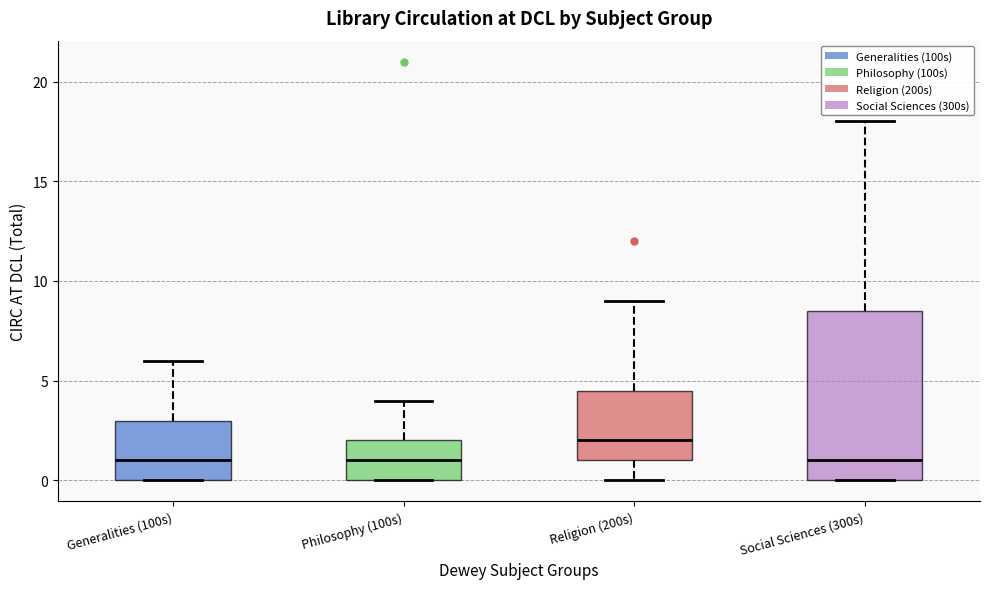

Which box is the tallest, from its lower edge to its upper edge?

Social Sciences (300s)